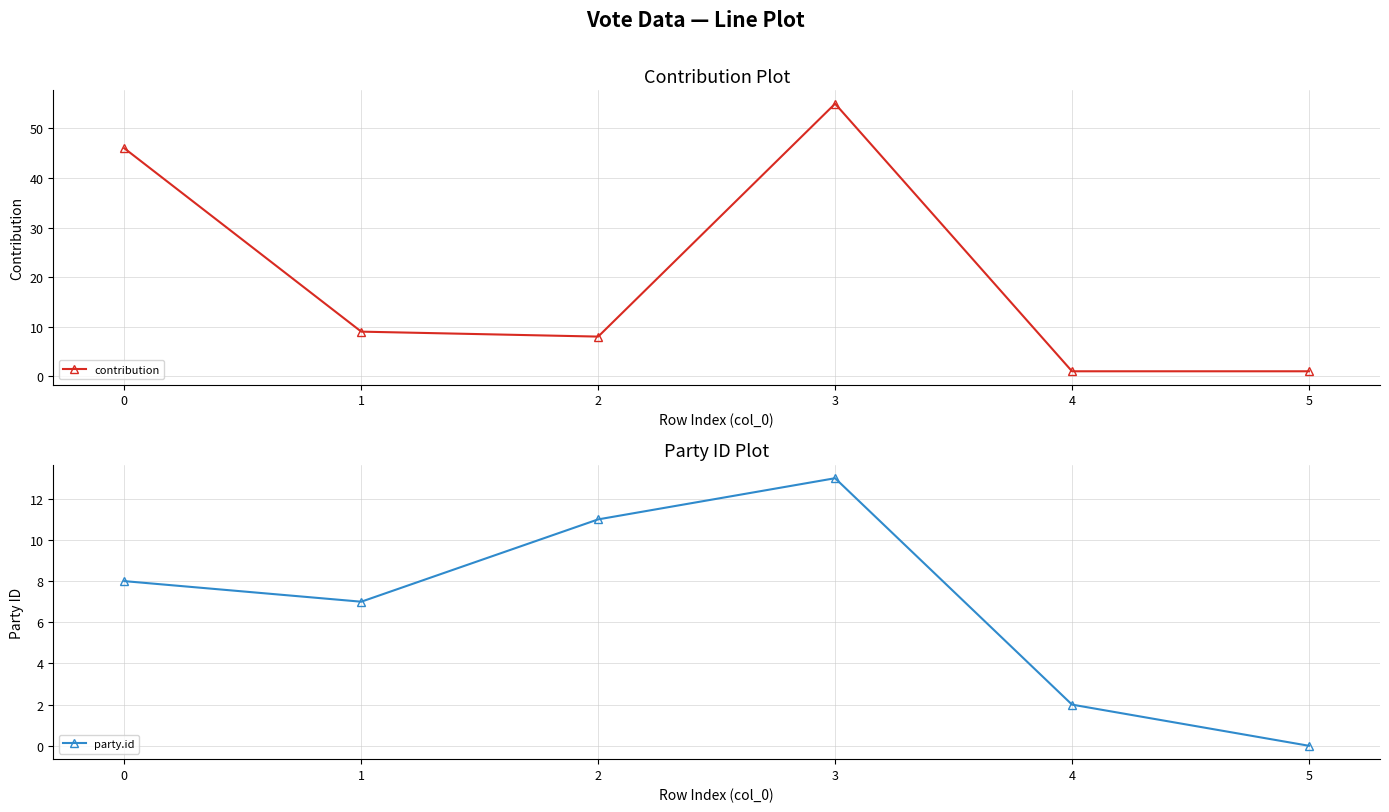

What is the value of the party.id point at the 5th from the left?

2